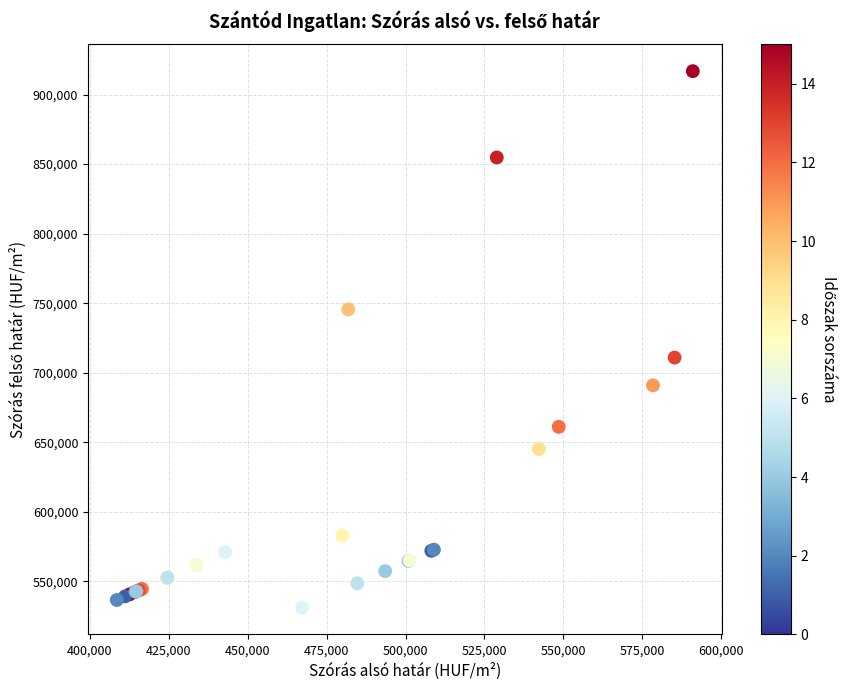

What Y value in the scatter plot is closest to 723940?

710884